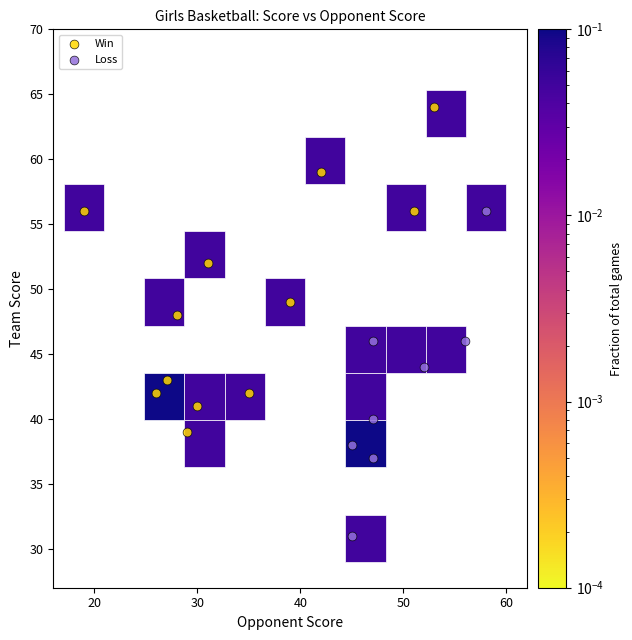

Which series reaches the maximum Y coordinate?

Win